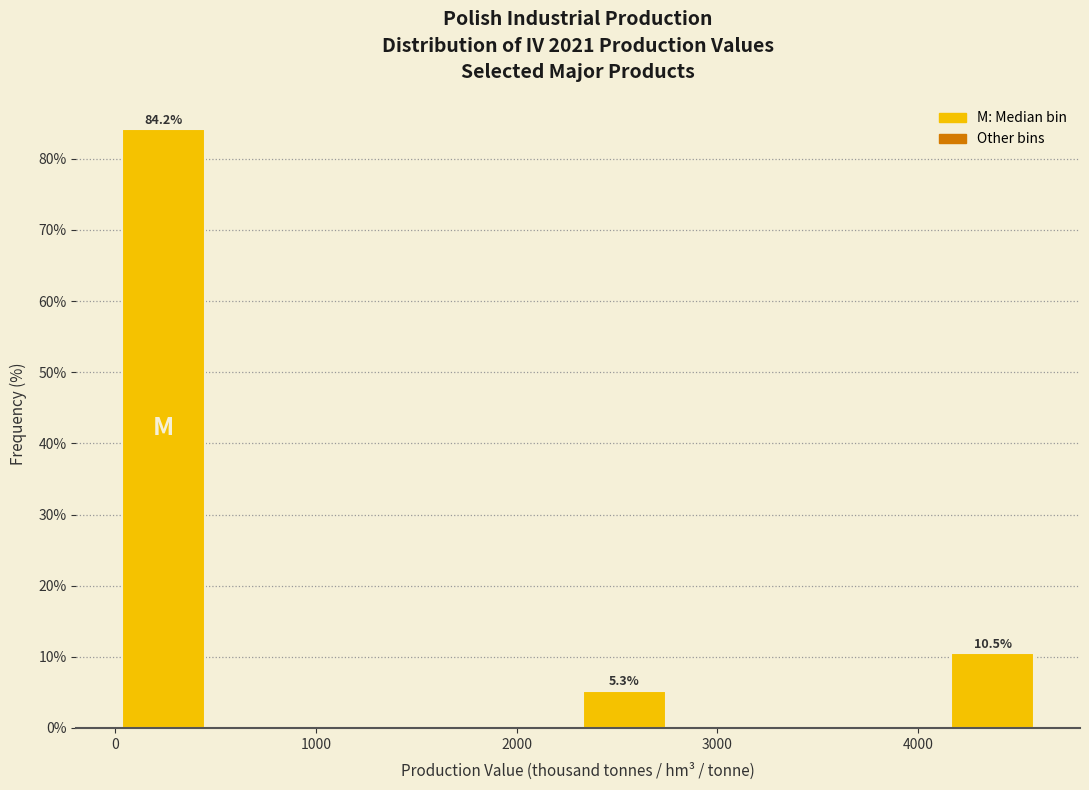

Which range on the x-axis has the tallest bar?

0 to 500